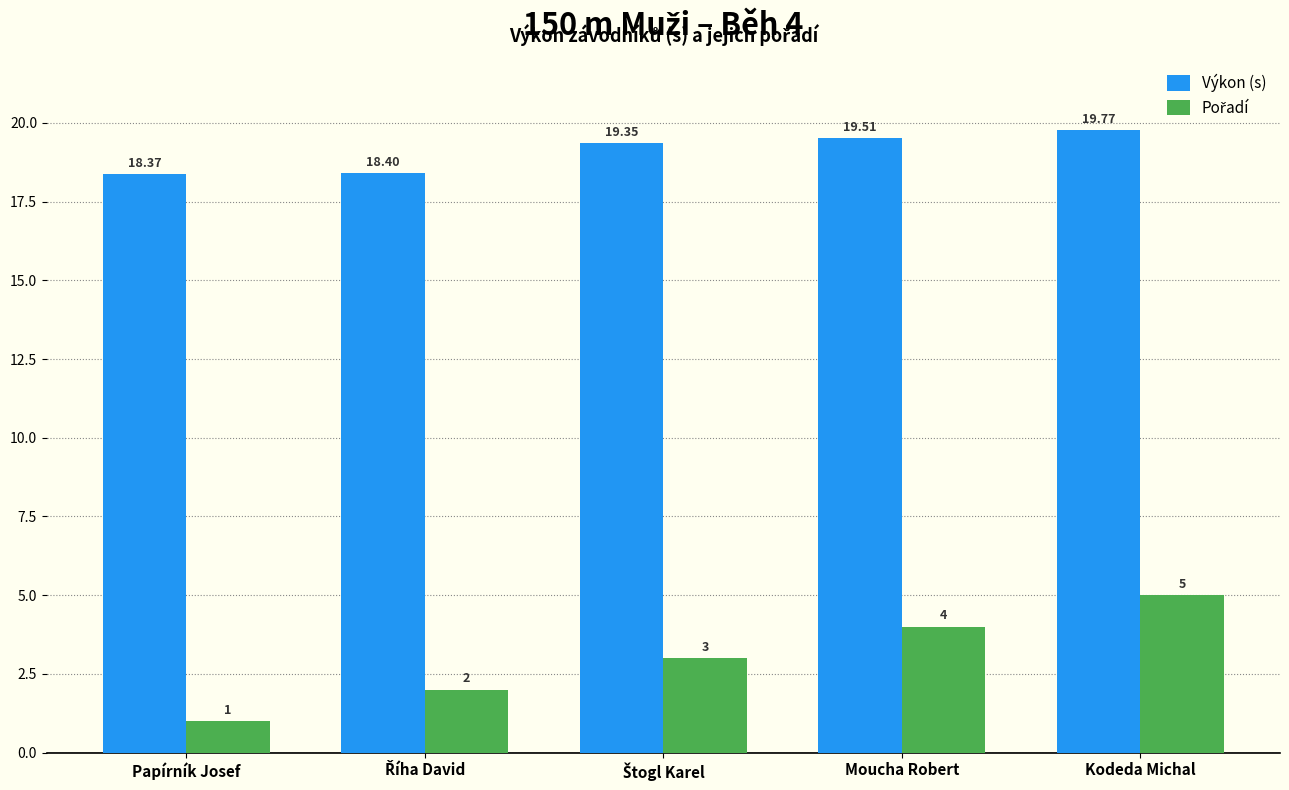

At how many categories does at least one series exceed 6?

5